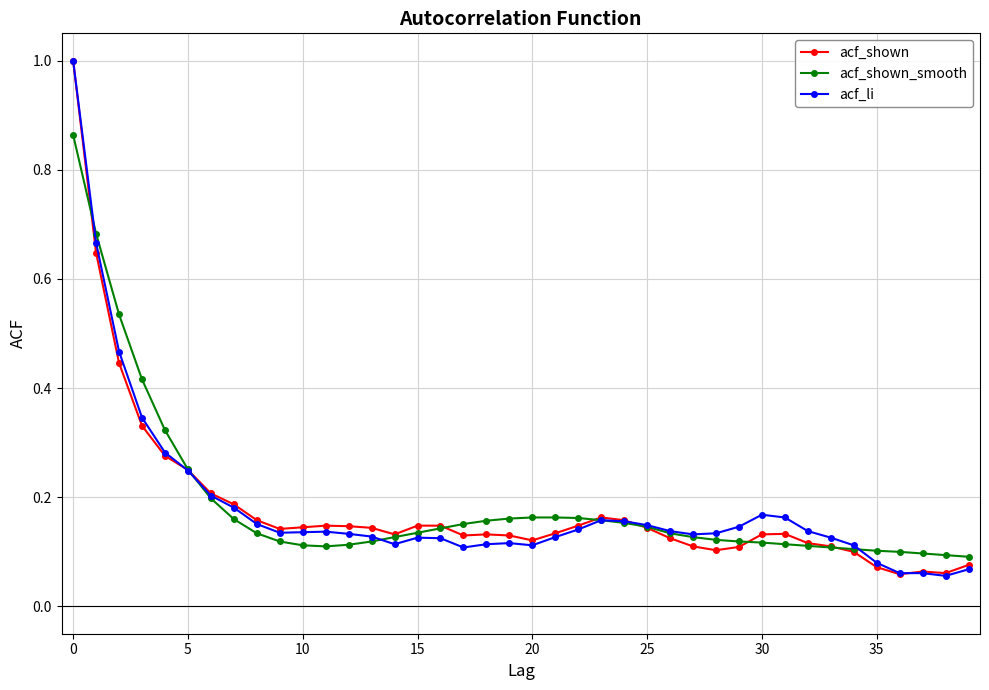

What is the maximum value shown in the chart?

1.0